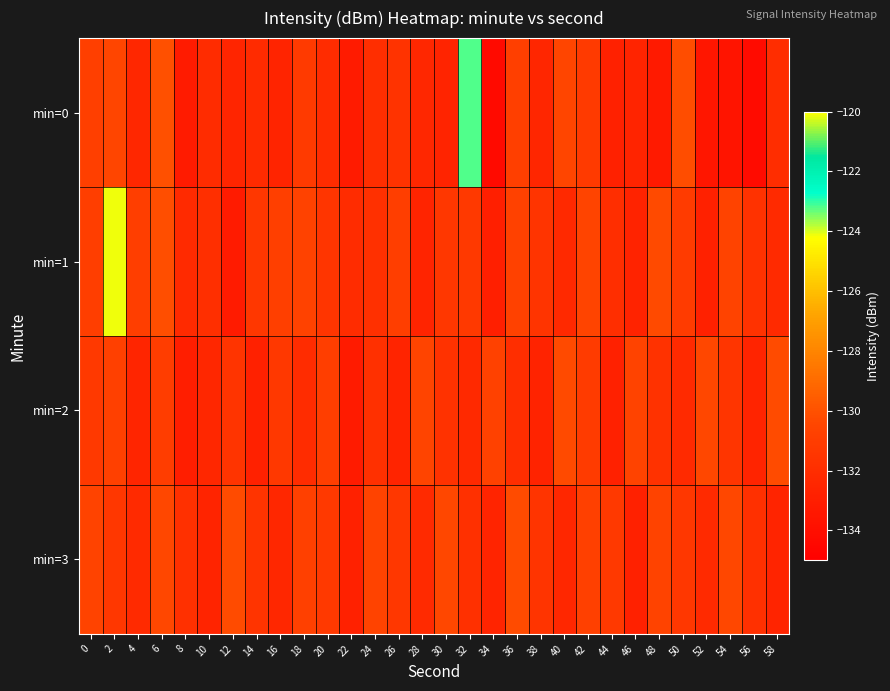

What is the smallest value displayed?

-134.3